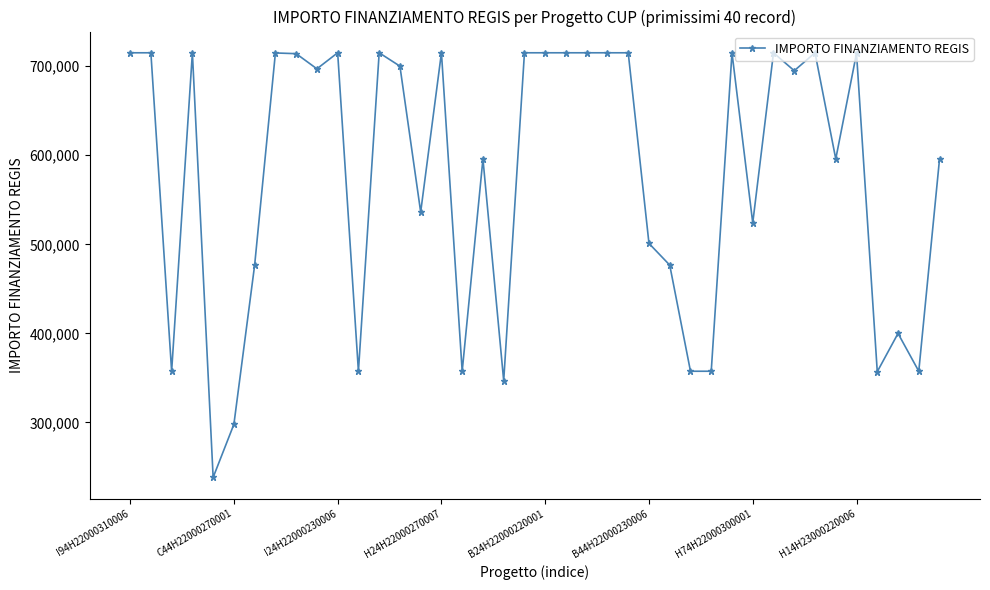

What is the maximum value shown in the chart?

715000.0